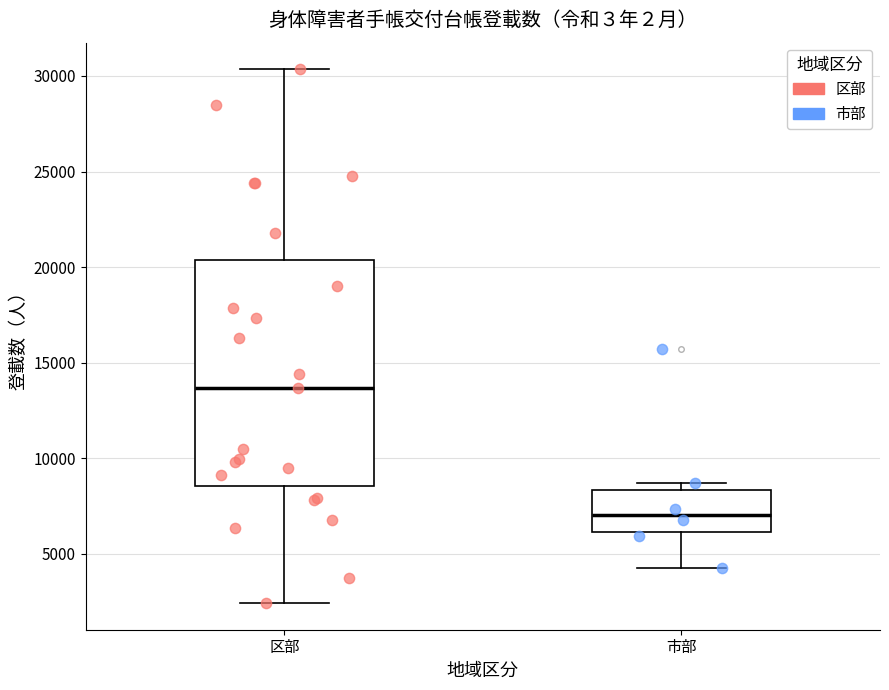

Reading left to right, read every box against the y-axis: the position of its median line, the range the box covers, and the ends of its whiskers. The values are not printed on the chart, so give them approximately, as read against the axis.

区部: median 13500, box 8500 to 20500, whiskers 2500 to 30500
市部: median 7000, box 6000 to 8500, whiskers 4000 to 8500 (just above the box's upper edge)